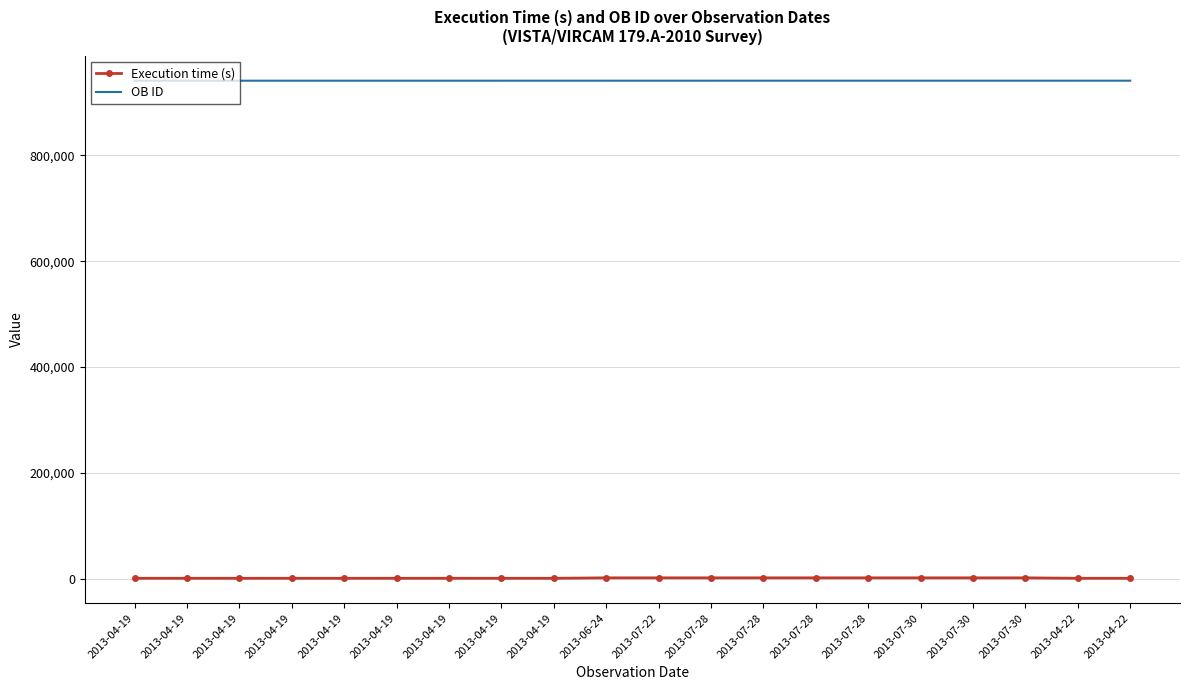

What are all the series names shown in the legend?

Execution time (s), OB ID